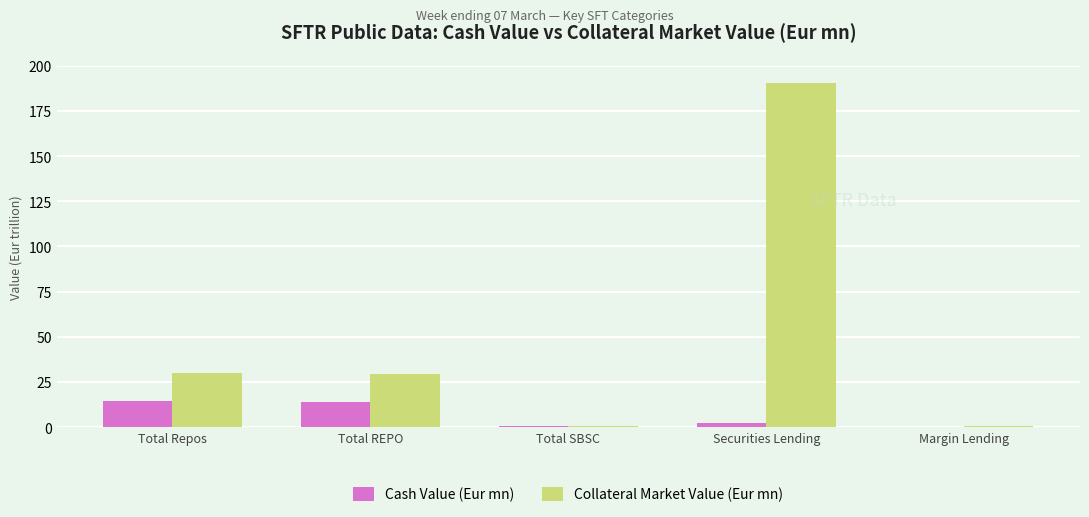

Between Total SBSC and Securities Lending, which series saw the biggest shift?

Collateral Market Value (Eur mn)